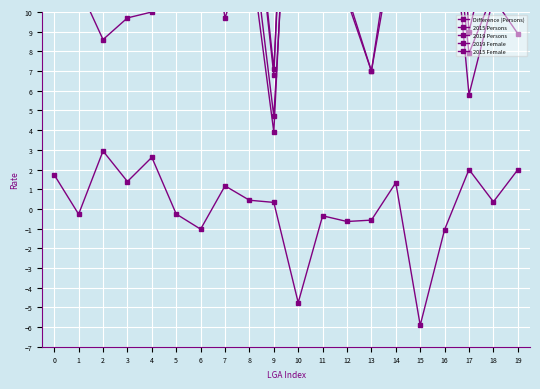

Reading left to right, what are all the values shown in this chart?

Difference (Persons): 1.7	-0.3	2.9	1.4	2.6	-0.3	-1.0	1.2	0.4	0.3	-4.8	-0.3	-0.6	-0.6	1.3	-5.9	-1.1	2.0	0.4	2.0
2015 Persons: 17.9	14.9	12.2	15.3	13.5	17.7	24.0	12.6	18.2	6.8	35.6	19.8	15.2	11.1	17.1	26.3	27.0	9.0	14.2	13.1
2019 Persons: 19.6	14.6	15.2	16.6	16.2	17.4	23.0	13.8	18.7	7.1	30.8	19.4	14.6	10.6	18.4	20.4	26.0	11.0	14.6	15.1
2019 Female: 16.0	11.2	11.0	11.4	13.0	12.7	18.5	11.1	14.9	4.7	26.0	14.9	10.9	7.0	15.2	16.0	19.2	7.9	11.0	10.2
2015 Female: 12.1	11.3	8.6	9.7	10.0	12.7	17.4	9.7	13.4	3.9	29.1	15.5	10.6	7.0	14.0	20.3	19.2	5.8	10.7	8.9